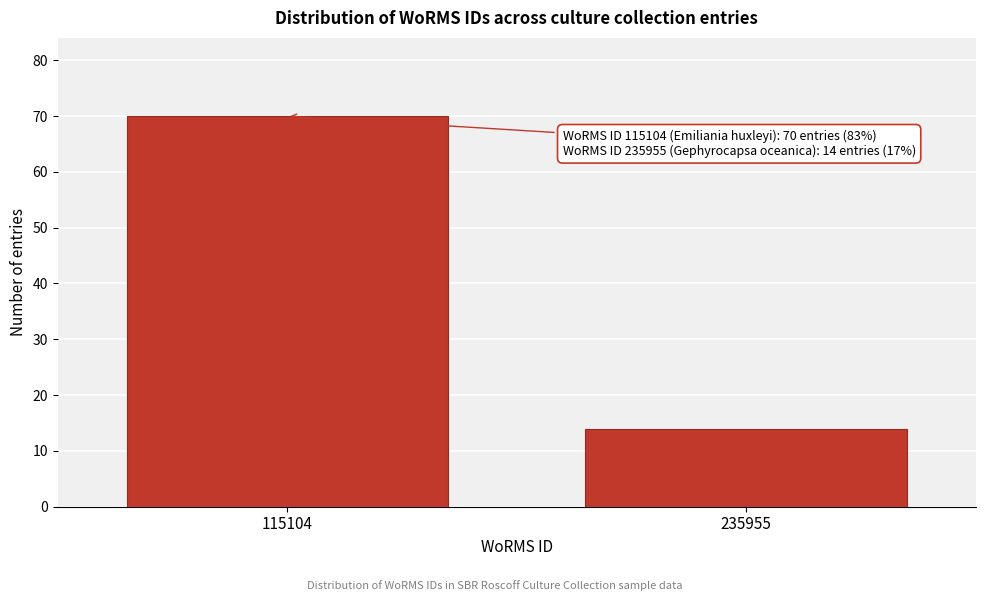

Reading left to right, extract all data points from this chart.

115104=70	235955=14